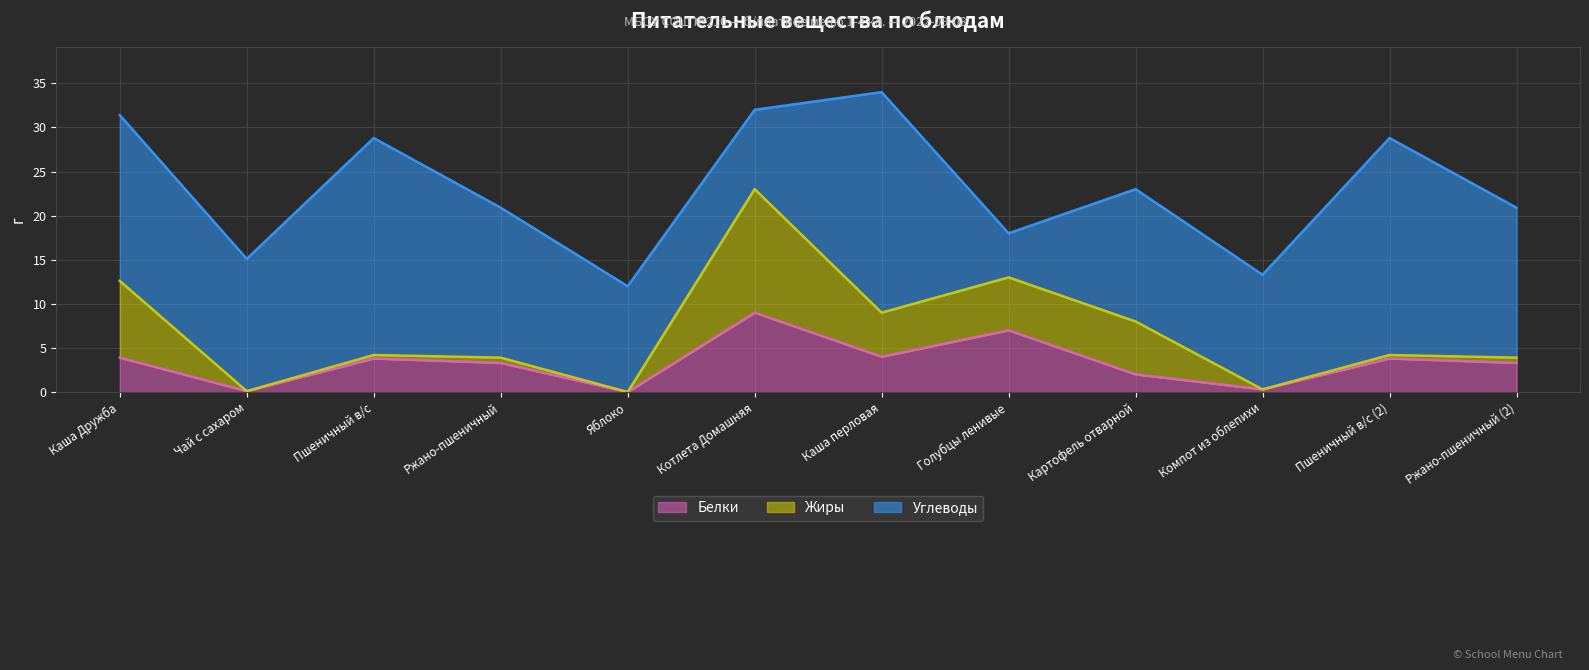

At which label is Углеводы closest to 15?

Чай с сахаром